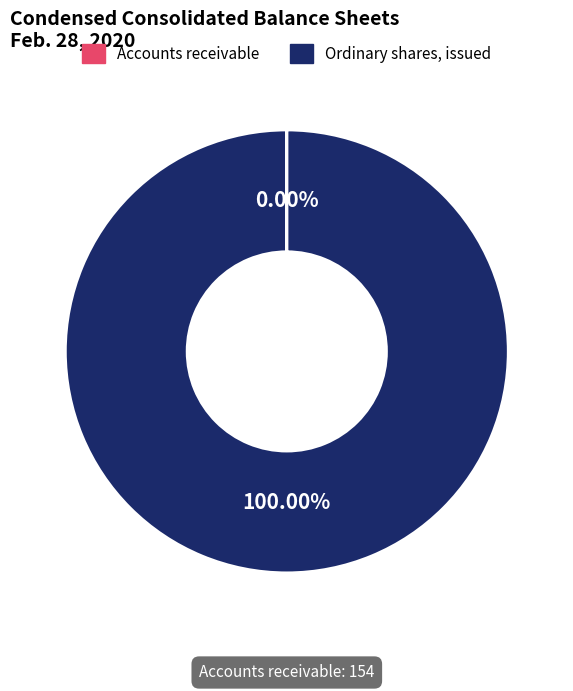

Is there any slice that represents more than half of the pie?

Yes